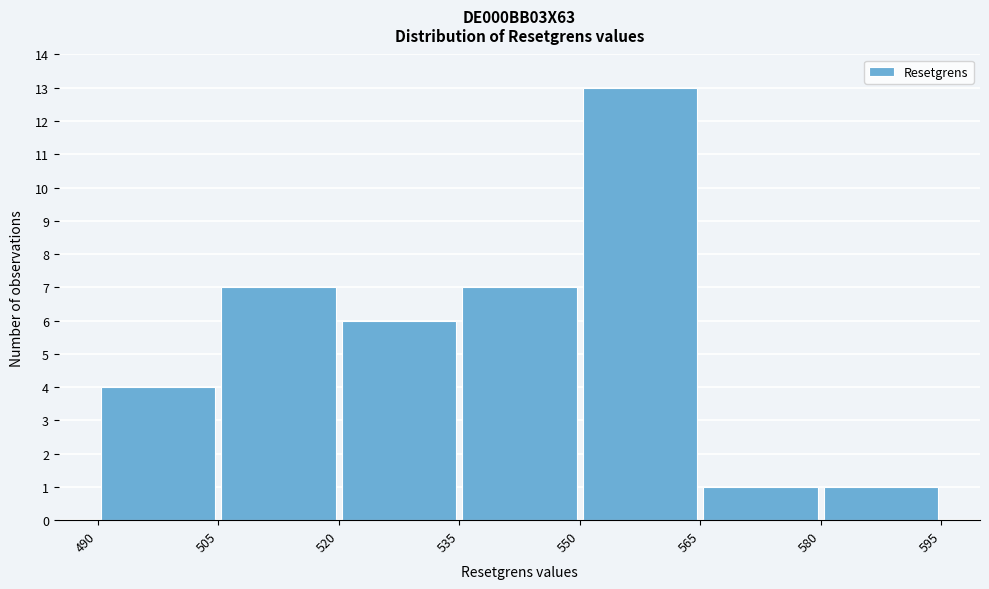

How tall is the bar that spans 535 to 550 on the x-axis? The values are not printed on the chart, so give them approximately, as read against the axis.

7